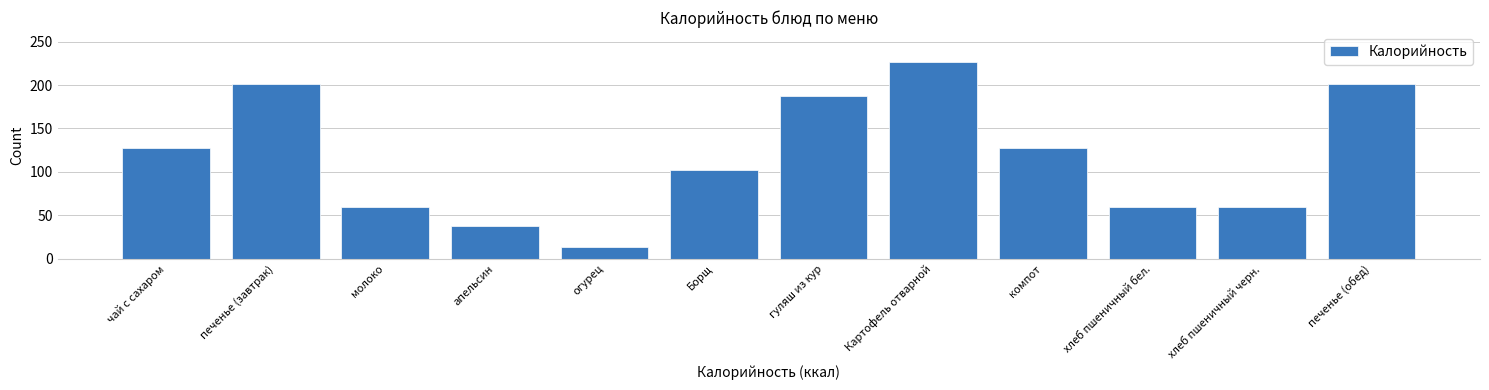

Is it true that the value at хлеб пшеничный черн. is 60.0?

True